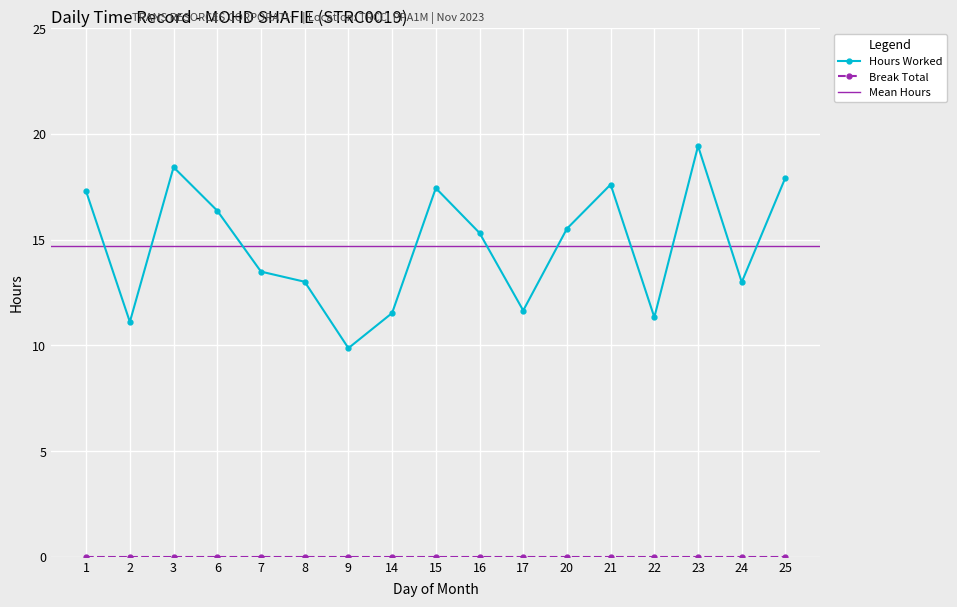

Rank the categories by value from highest to lowest.

23, 3, 25, 21, 15, 1, 6, 20, 16, 7, 8, 24, 17, 14, 22, 2, 9